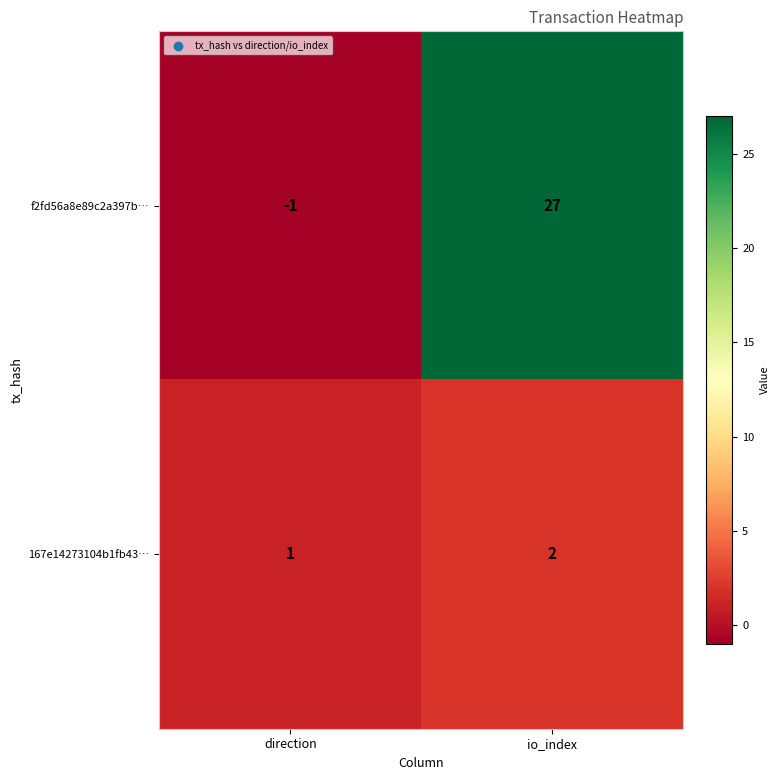

What is the maximum value shown in the chart?

27